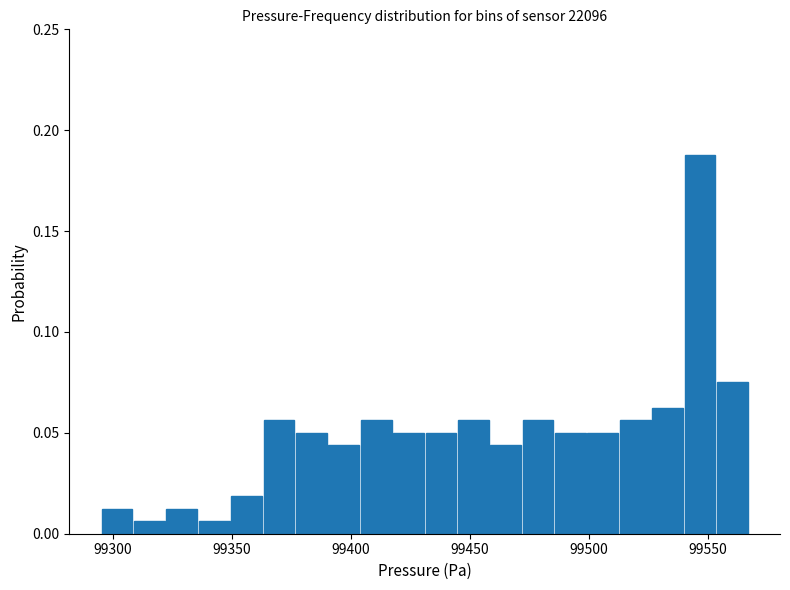

Around what value on the x-axis is the tallest bar? Give the approximate position of its centre, as read against the axis.

99545